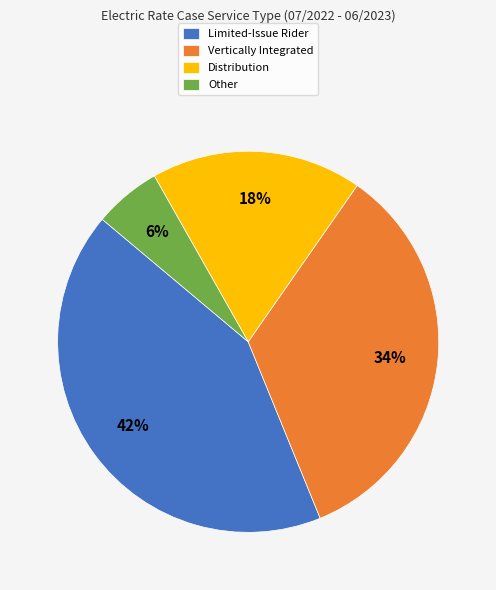

How many segments does this pie chart have?

4